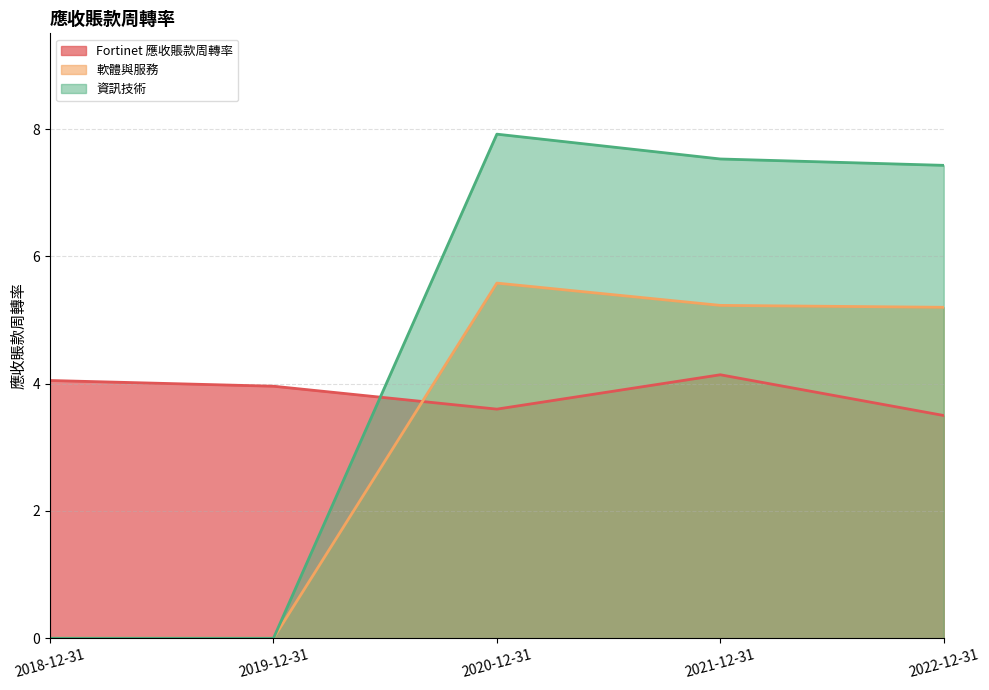

How many data points in 資訊技術 are above 7?

3